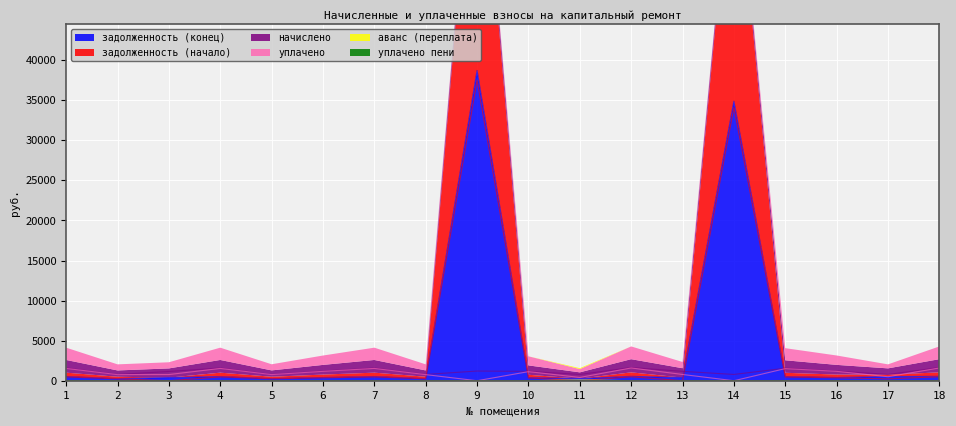

True or false: задолженность (начало) has more than 2 points higher than both neighbors.

True